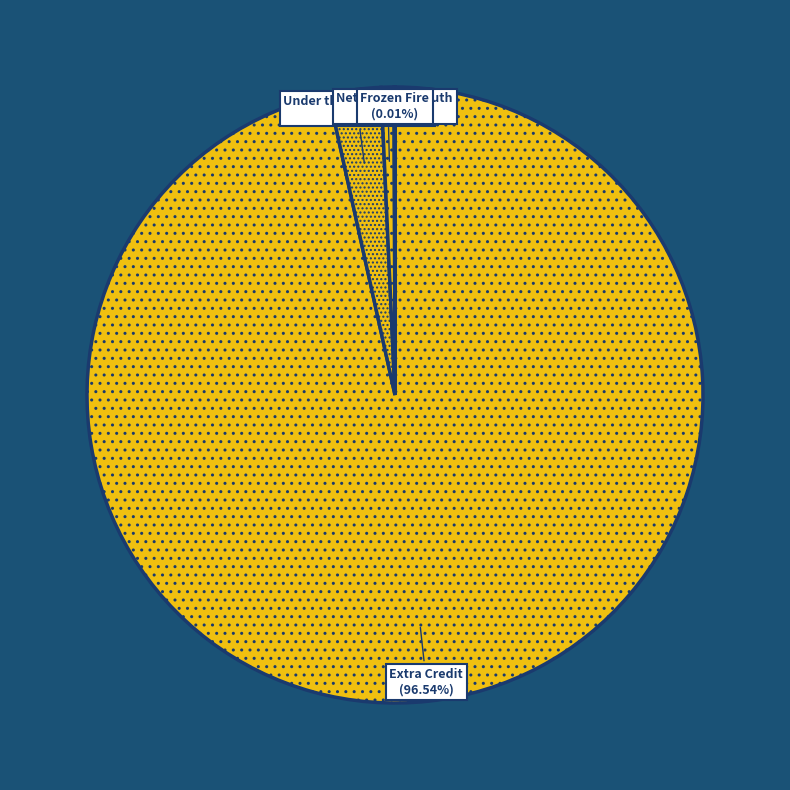

Combined, do Extra Credit and Lost Children account for over 50%?

Yes